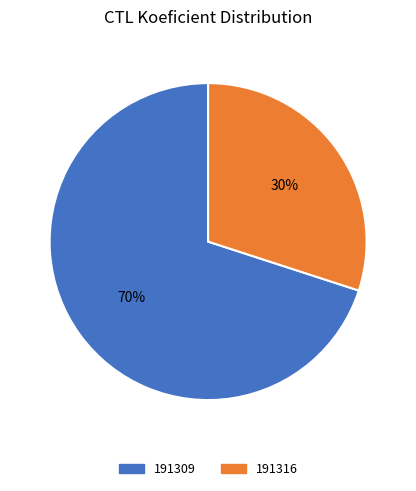

Which category has the biggest portion of the pie?

191309